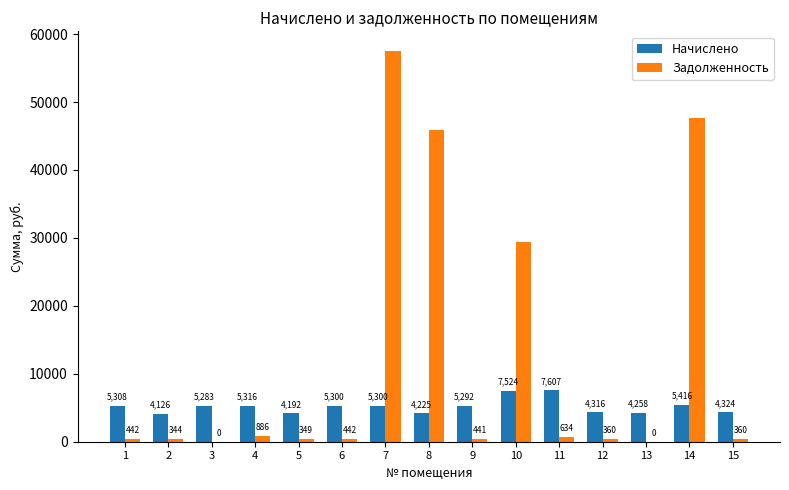

Which series changed the most between 4 and 11?

Начислено